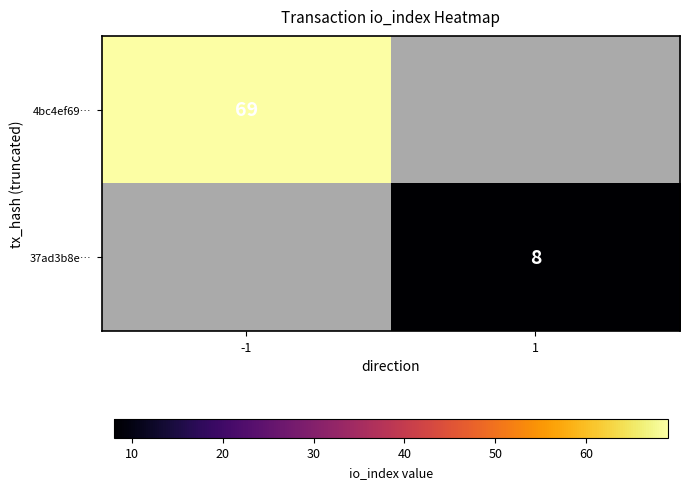

The 37ad3b8e… series shows 8 at 1. True or false?

True